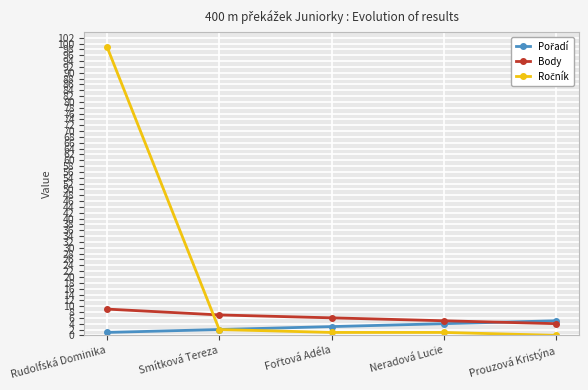

What is the maximum value shown in the chart?

99